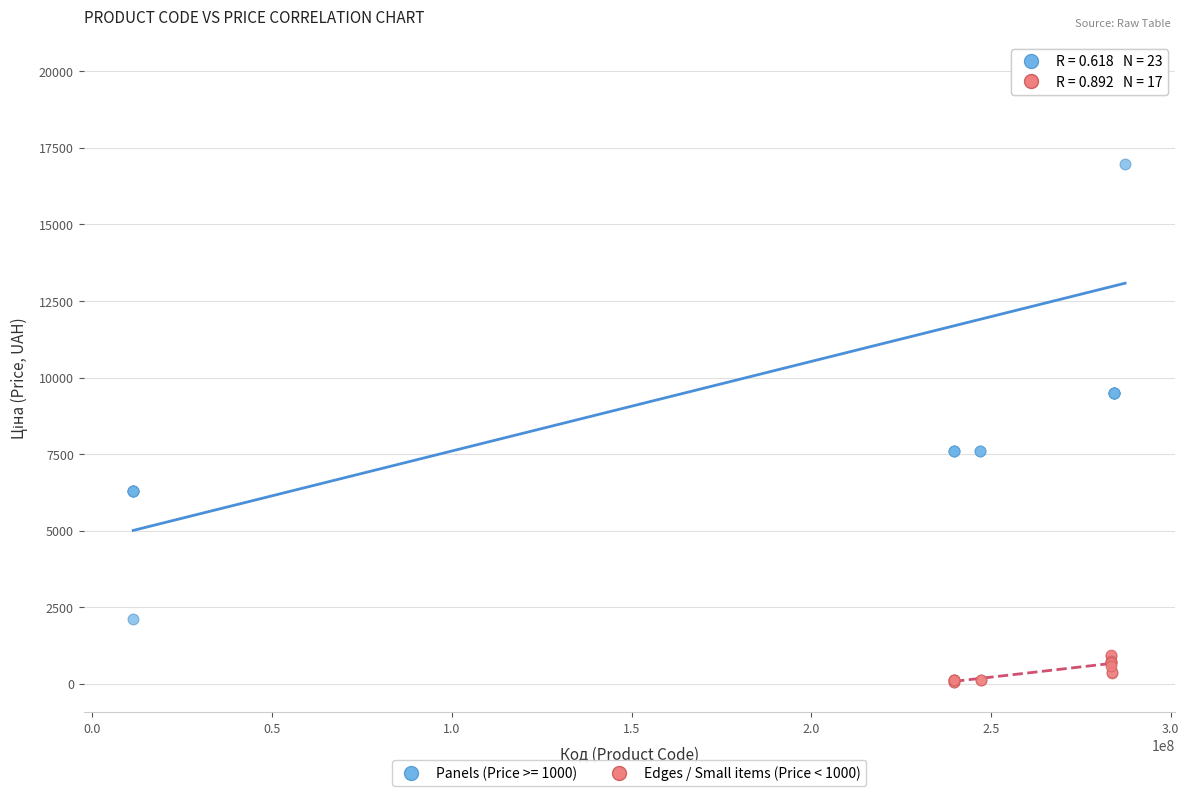

Which series contains the highest Y value?

Panels (Price >= 1000)